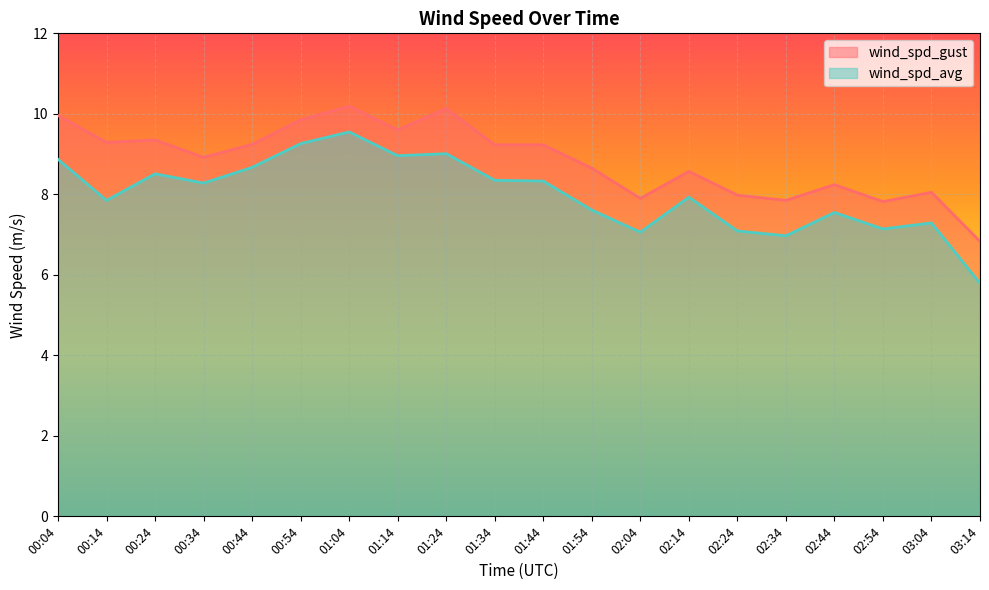

Reading left to right, transcribe all the data shown in this chart.

wind_spd_gust: 10.0	9.3	9.3	8.9	9.2	9.8	10.2	9.6	10.1	9.2	9.2	8.7	7.9	8.6	8.0	7.8	8.2	7.8	8.1	6.8
wind_spd_avg: 8.9	7.8	8.5	8.3	8.7	9.3	9.6	9.0	9.0	8.3	8.3	7.6	7.1	7.9	7.1	7.0	7.5	7.1	7.3	5.8